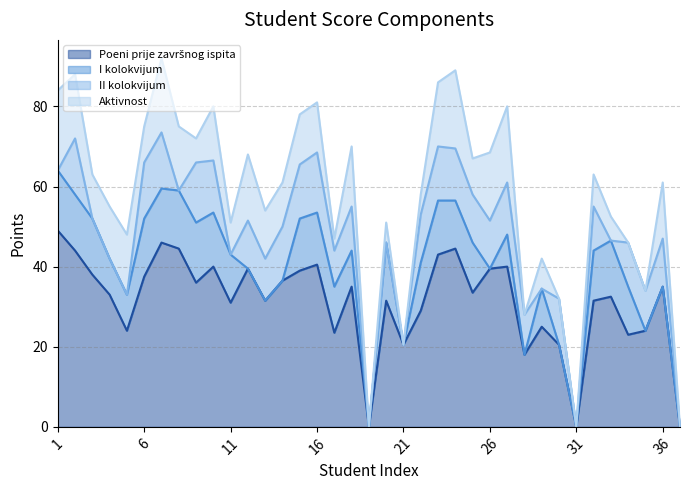

Reading right to left, what are all the values shown in this chart?

Poeni prije završnog ispita: 37=0.0	36=35.0	35=24.0	34=23.0	33=32.5	32=31.5	31=0.0	30=20.5	29=25.0	28=18.0	27=40.0	26=39.5	25=33.5	24=44.5	23=43.0	22=29.0	21=20.5	20=31.5	19=0.0	18=35.0	17=23.5	16=40.5	15=39.0	14=36.5	13=31.5	12=39.5	11=31.0	10=40.0	9=36.0	8=44.5	7=46.0	6=37.5	5=24.0	4=33.0	3=38.0	2=44.0	1=49.0
I kolokvijum: 37=0.0	36=0.0	35=0.0	34=12.0	33=14.0	32=12.5	31=0.0	30=0.0	29=9.5	28=0.0	27=8.0	26=0.0	25=12.5	24=12.0	23=13.5	22=12.0	21=0.0	20=14.5	19=0.0	18=9.0	17=11.5	16=13.0	15=13.0	14=0.0	13=0.0	12=0.0	11=12.0	10=13.5	9=15.0	8=14.5	7=13.5	6=14.5	5=9.0	4=9.0	3=14.0	2=14.0	1=15.0
II kolokvijum: 37=0.0	36=12.0	35=10.0	34=11.0	33=0.0	32=11.0	31=0.0	30=11.5	29=0.0	28=10.0	27=13.0	26=12.0	25=12.0	24=13.0	23=13.5	22=12.0	21=0.0	20=0.0	19=0.0	18=11.0	17=9.0	16=15.0	15=13.5	14=13.5	13=10.5	12=12.0	11=0.0	10=13.0	9=15.0	8=0.0	7=14.0	6=14.0	5=0.0	4=0.0	3=0.0	2=14.0	1=0.0
Aktivnost: 37=0.0	36=14.0	35=0.0	34=0.0	33=6.0	32=8.0	31=0.0	30=0.0	29=7.5	28=0.0	27=19.0	26=17.0	25=9.0	24=19.5	23=16.0	22=5.0	21=0.0	20=5.0	19=0.0	18=15.0	17=3.0	16=12.5	15=12.5	14=11.0	13=12.0	12=16.5	11=8.0	10=13.5	9=6.0	8=16.0	7=18.5	6=9.0	5=15.0	4=13.0	3=11.0	2=16.0	1=20.0